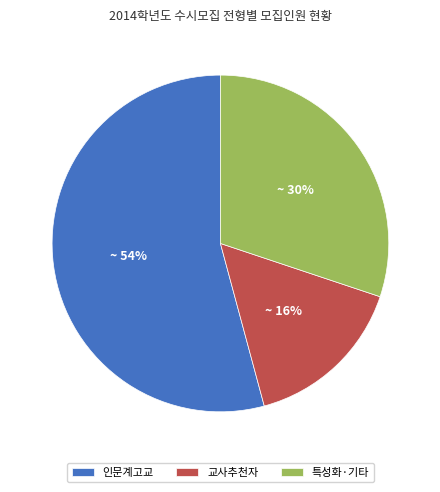

Is the sum of 인문계고교 and 특성화·기타 greater than half?

Yes